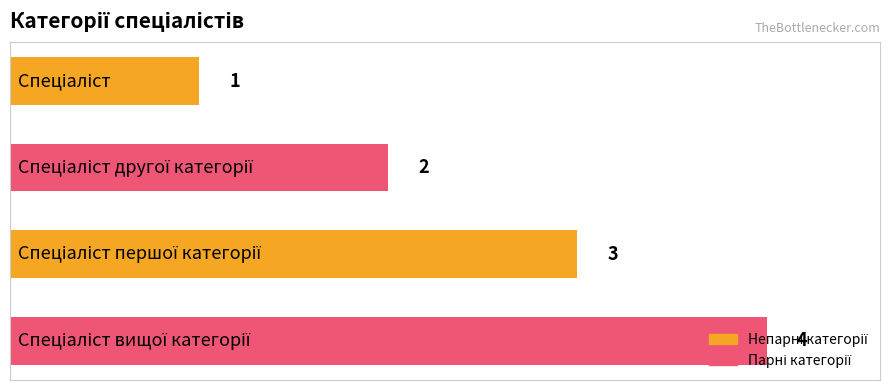

What is the greatest value displayed?

4